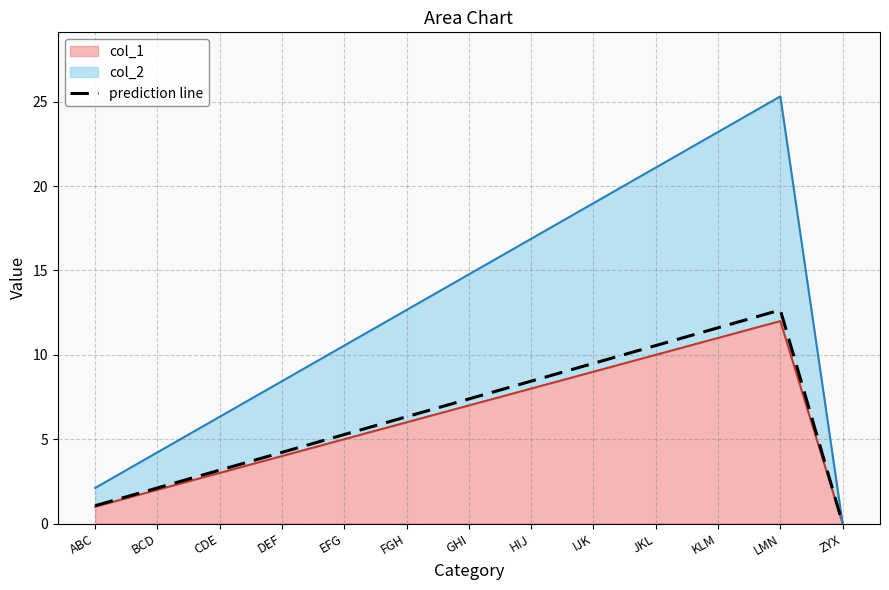

List the labels in order of value, largest first.

LMN, KLM, JKL, IJK, HIJ, GHI, FGH, EFG, DEF, CDE, BCD, ABC, ZYX